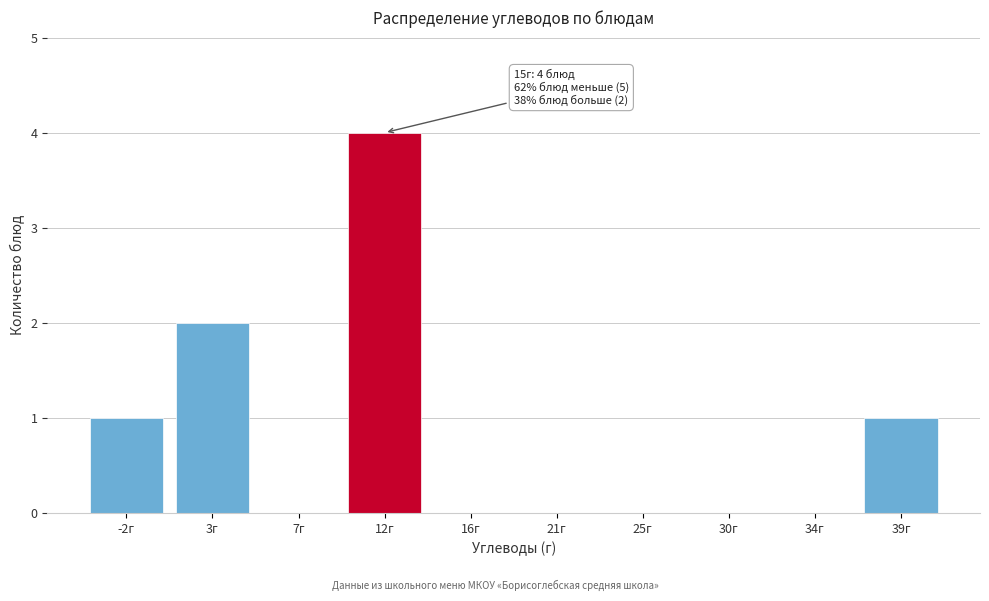

Reading left to right, extract all data points from this chart.

-2г=1	3г=2	7г=0	12г=4	16г=0	21г=0	25г=0	30г=0	34г=0	39г=1